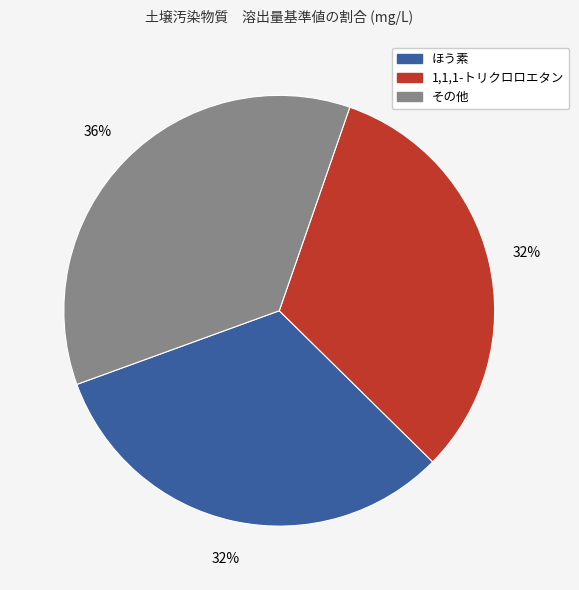

Does any single category account for the majority?

No